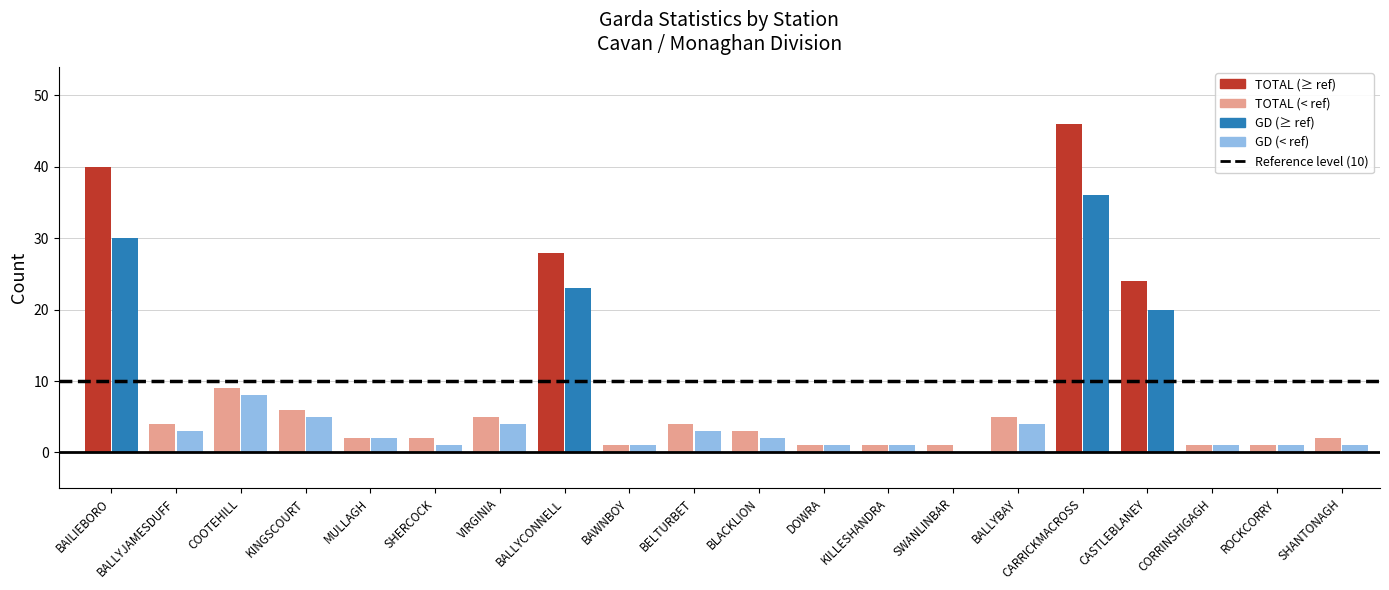

What value does the TOTAL series have at KILLESHANDRA?

1